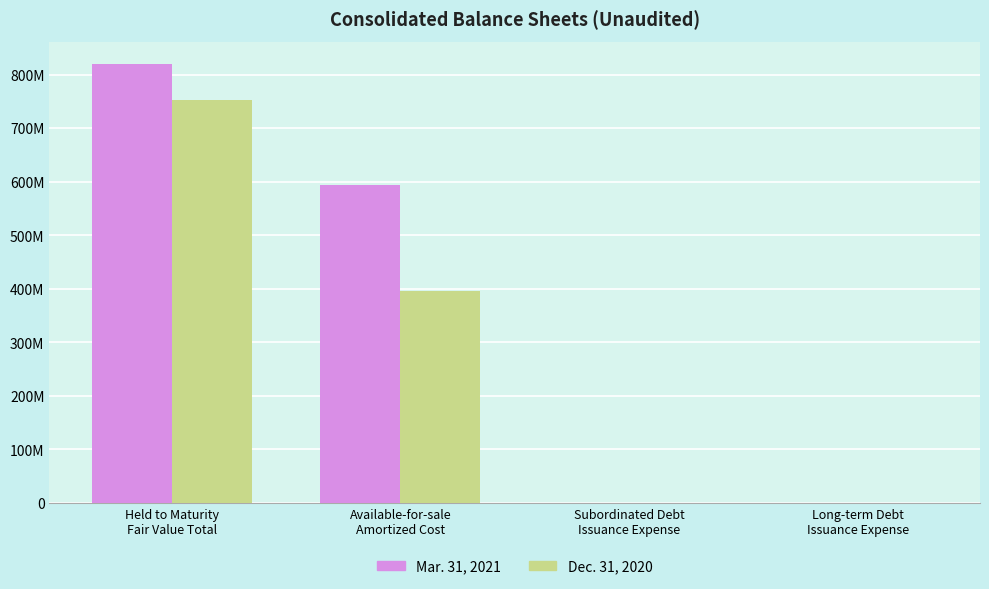

Does the chart contain stacked bars?

No